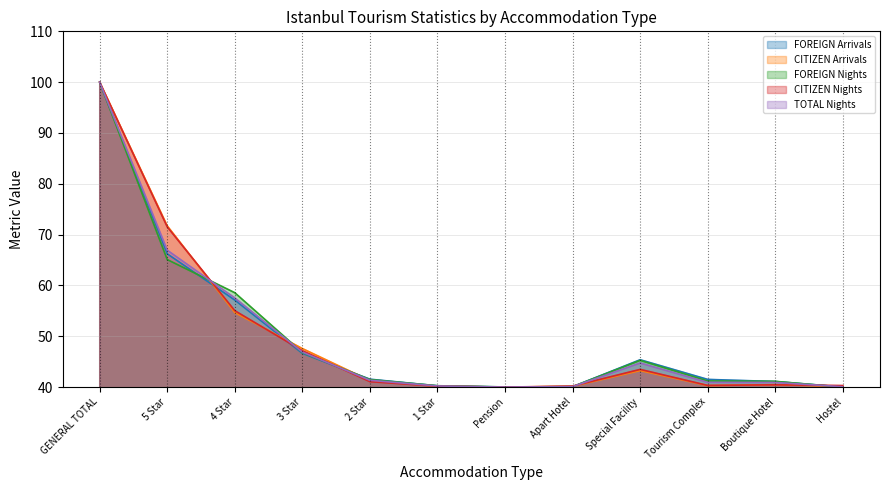

What is the difference between the FOREIGN Nights values at Tourism Complex and Pension?

1.2